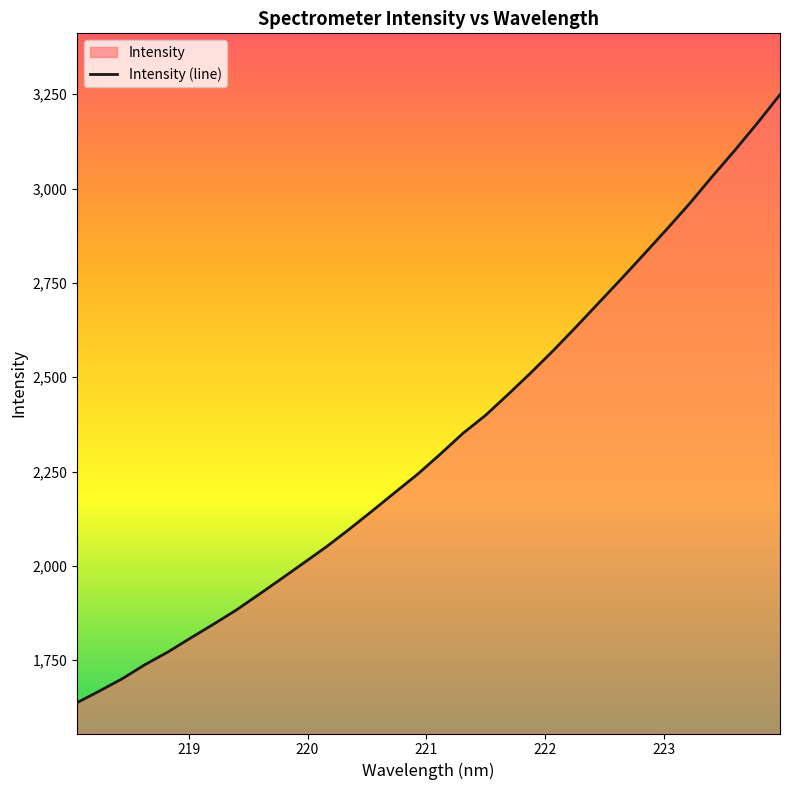

What is the change in value from 220.5444 to 222.0721?

+425.8